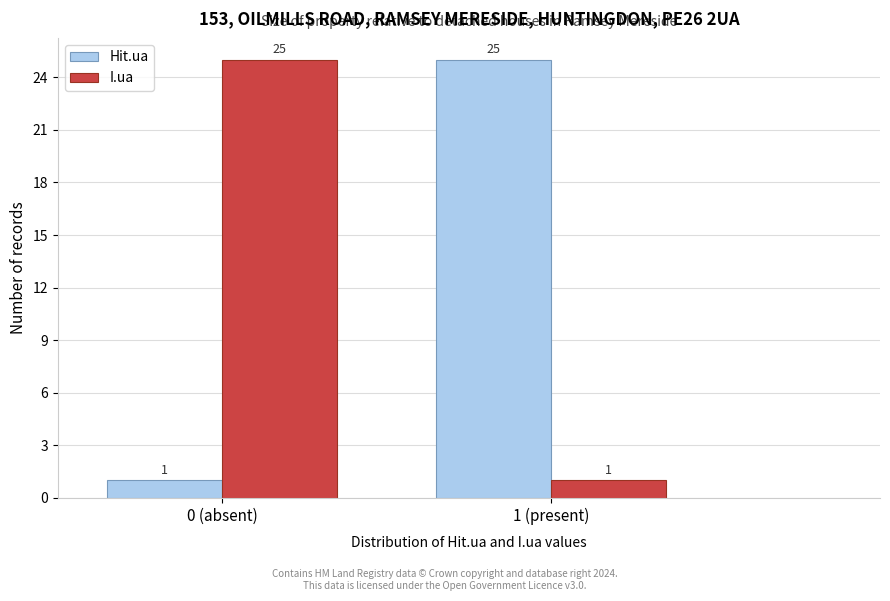

Reading left to right, transcribe all the data shown in this chart.

Hit.ua: 0 (absent)=1	1 (present)=25
I.ua: 0 (absent)=25	1 (present)=1